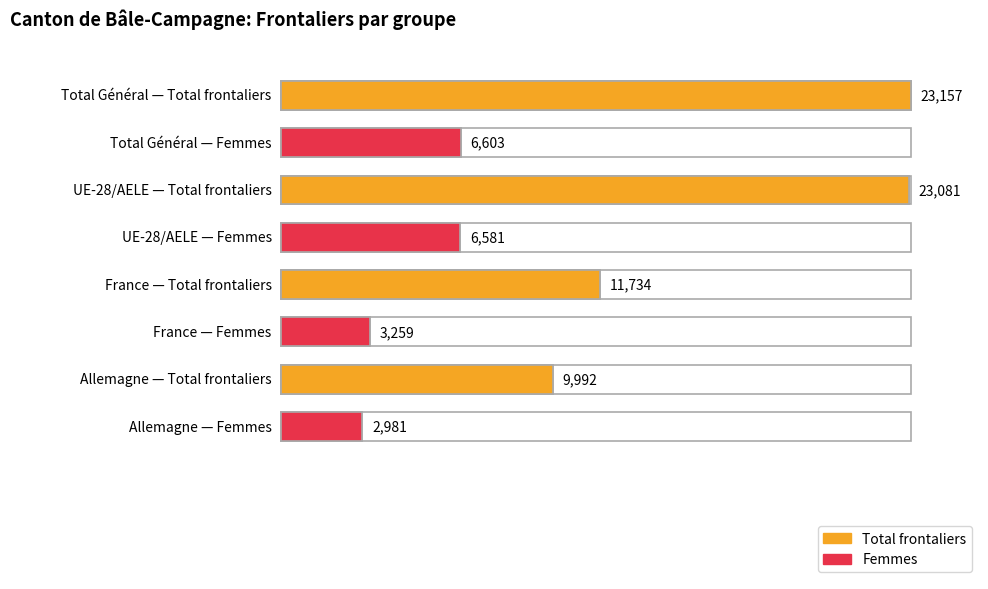

Is it true that Hommes equals 24691 at Total Général?

False